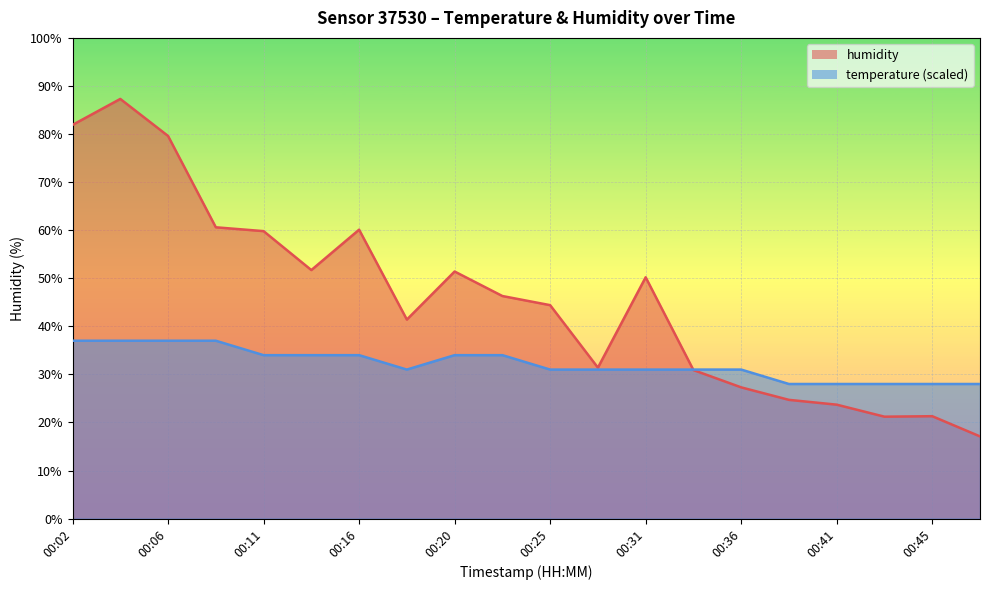

Which series ends up on top after the final intersection of temperature and humidity?

temperature